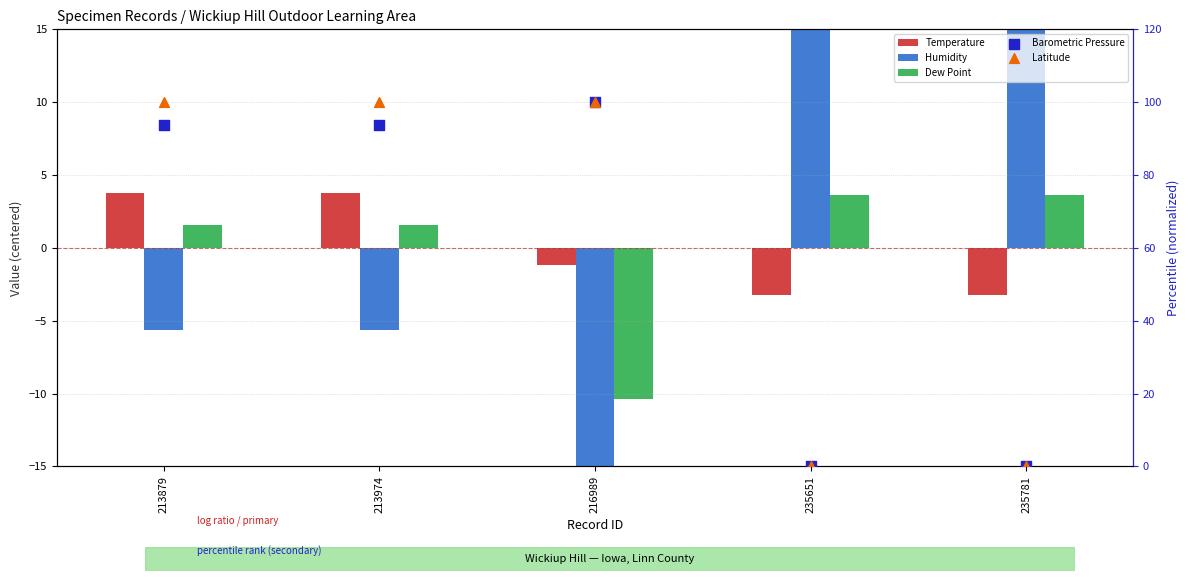

What are all the series names shown in the legend?

Temperature, Humidity, Dew Point, Barometric Pressure, Latitude